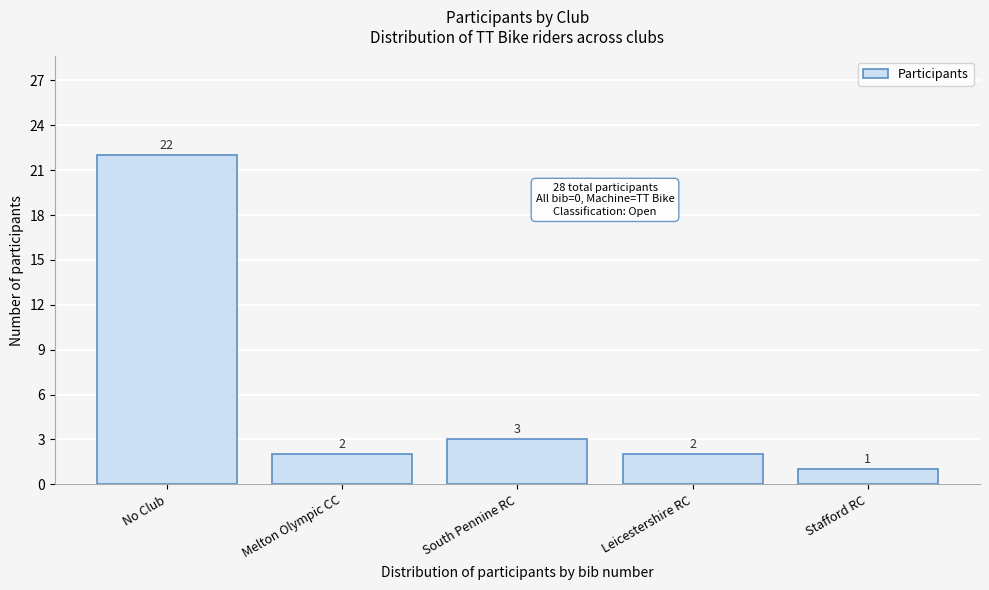

Reading left to right, transcribe all the data shown in this chart.

No Club=22	Melton Olympic CC=2	South Pennine RC=3	Leicestershire RC=2	Stafford RC=1